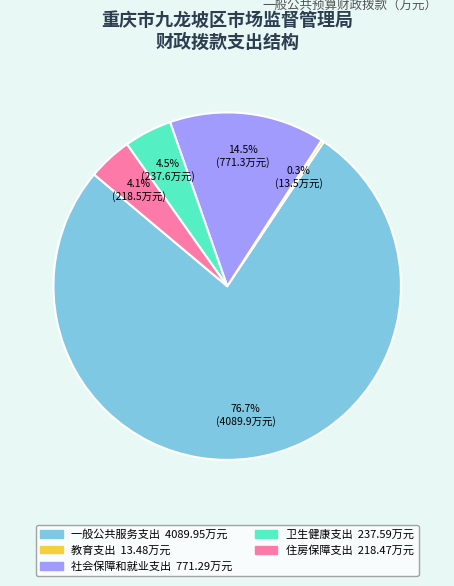

What is the total percentage of 社会保障和就业支出 and 住房保障支出?

18.6%